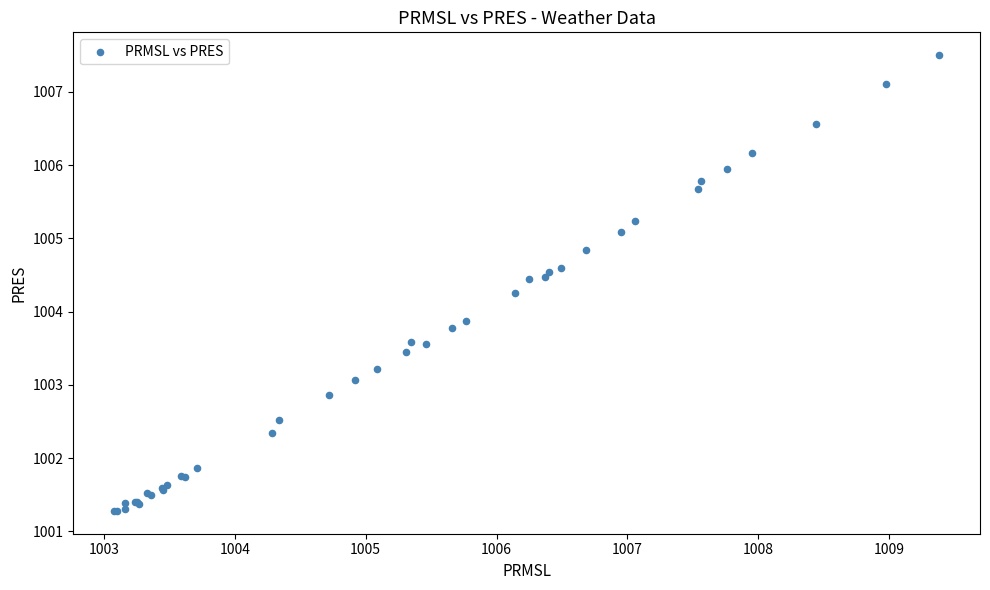

What Y value in the scatter plot is closest to 1004?

1003.9